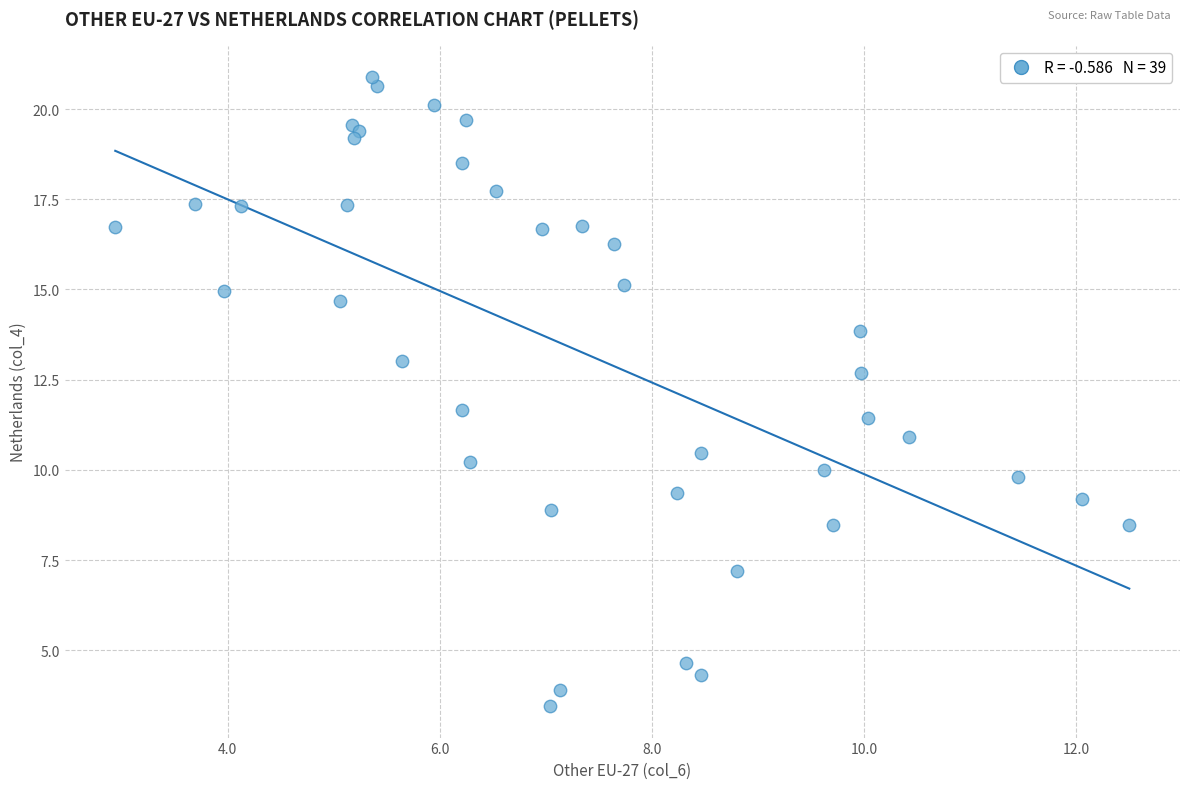

What Y value in the scatter plot is closest to 12?

11.7